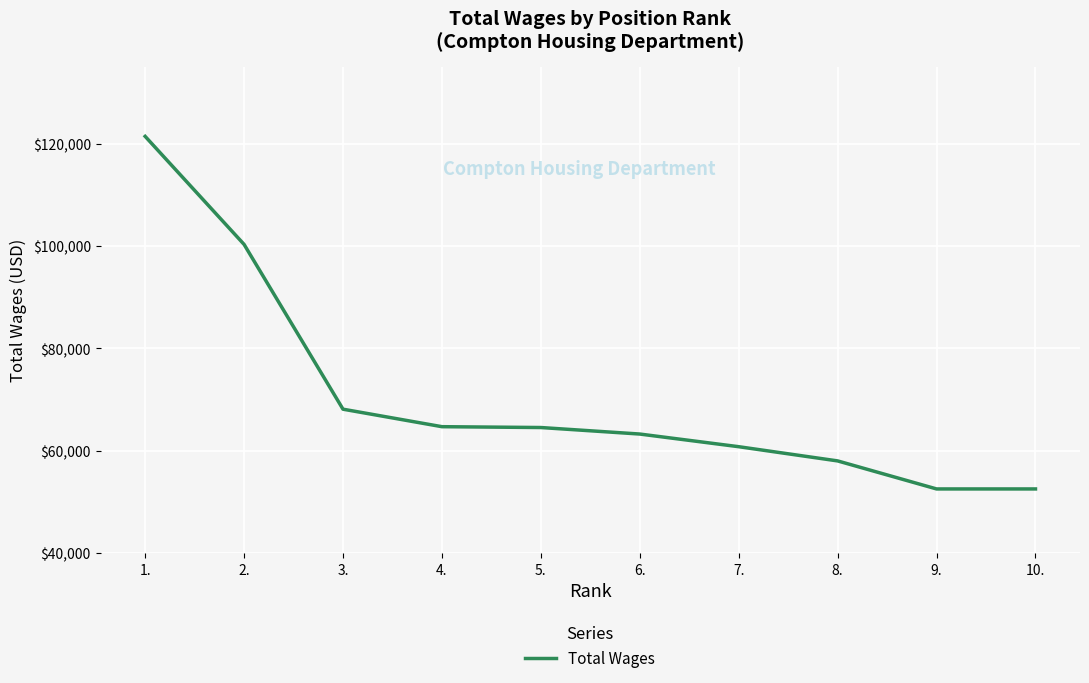

What is the maximum value shown in the chart?

121436